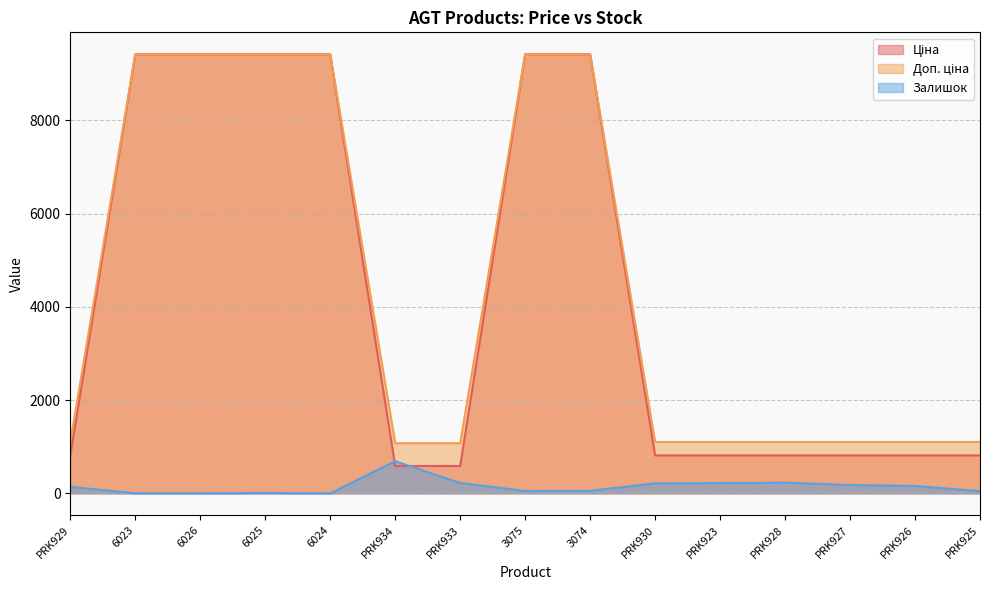

Between PRK929 and 3074, which is larger?

3074